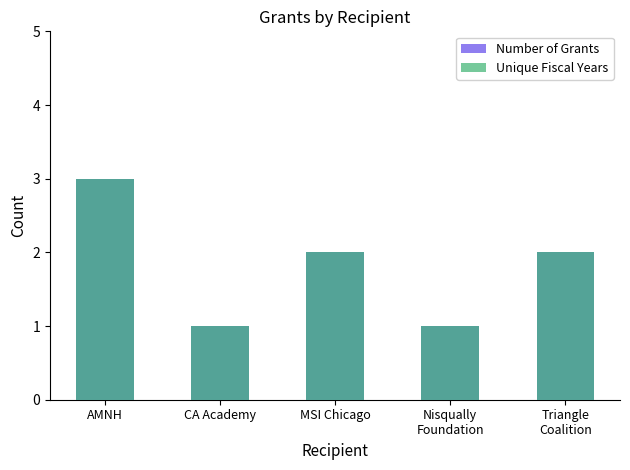

What is the difference between the maximum and minimum values in the Number of Grants series?

2